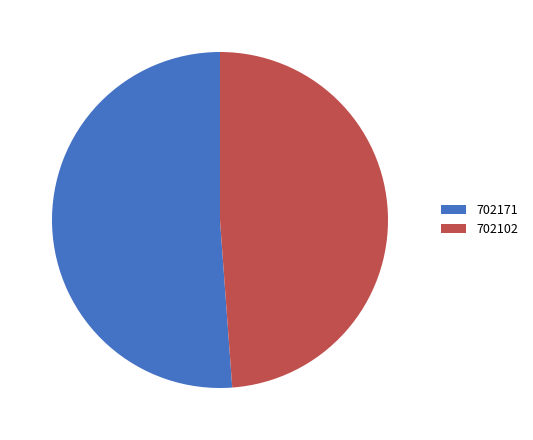

Which category has the biggest portion of the pie?

702171